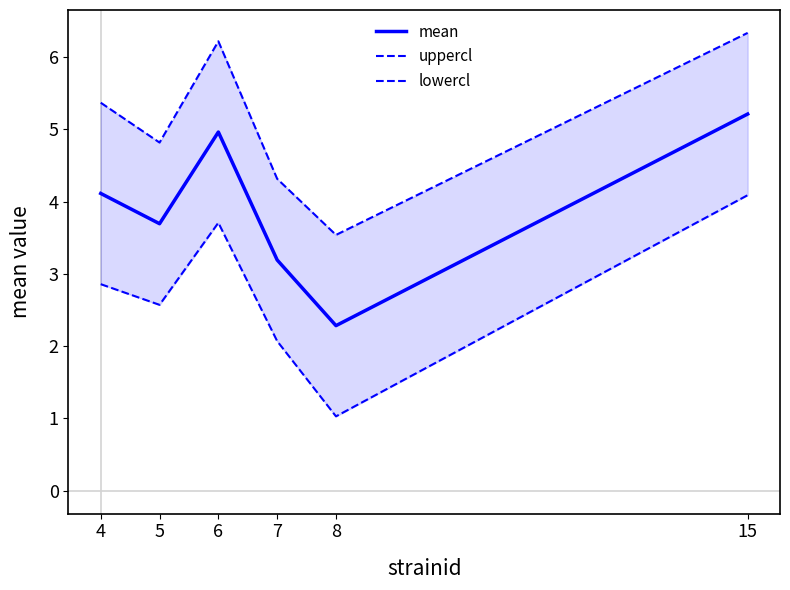

The value of lowercl at 15 is 6.2. True or false?

False